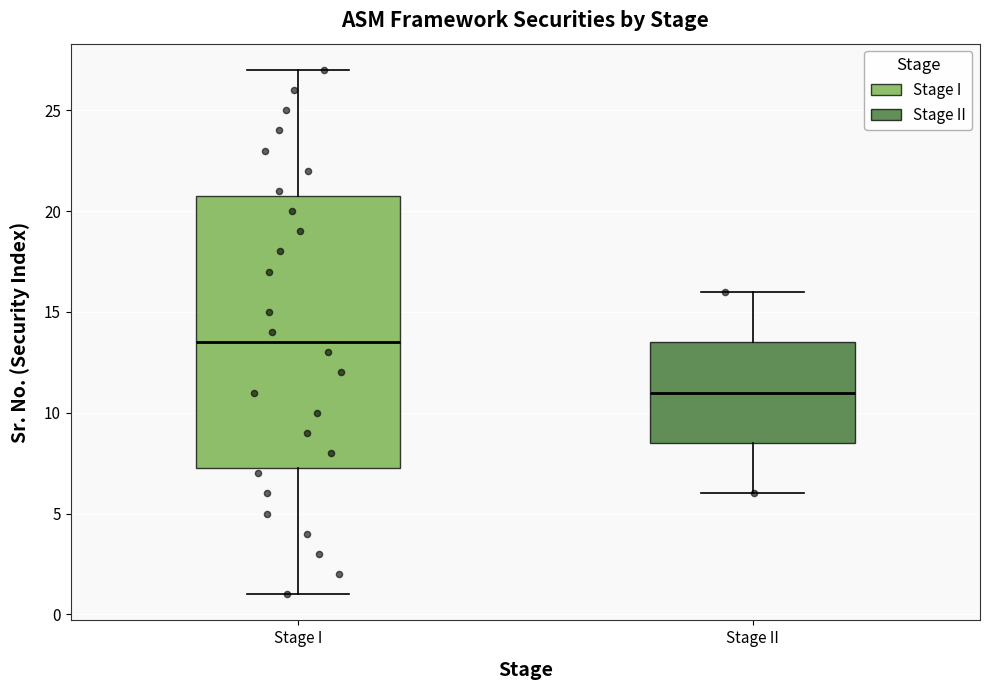

Comparing the boxes themselves (not the whiskers), which one is the tallest?

Stage I